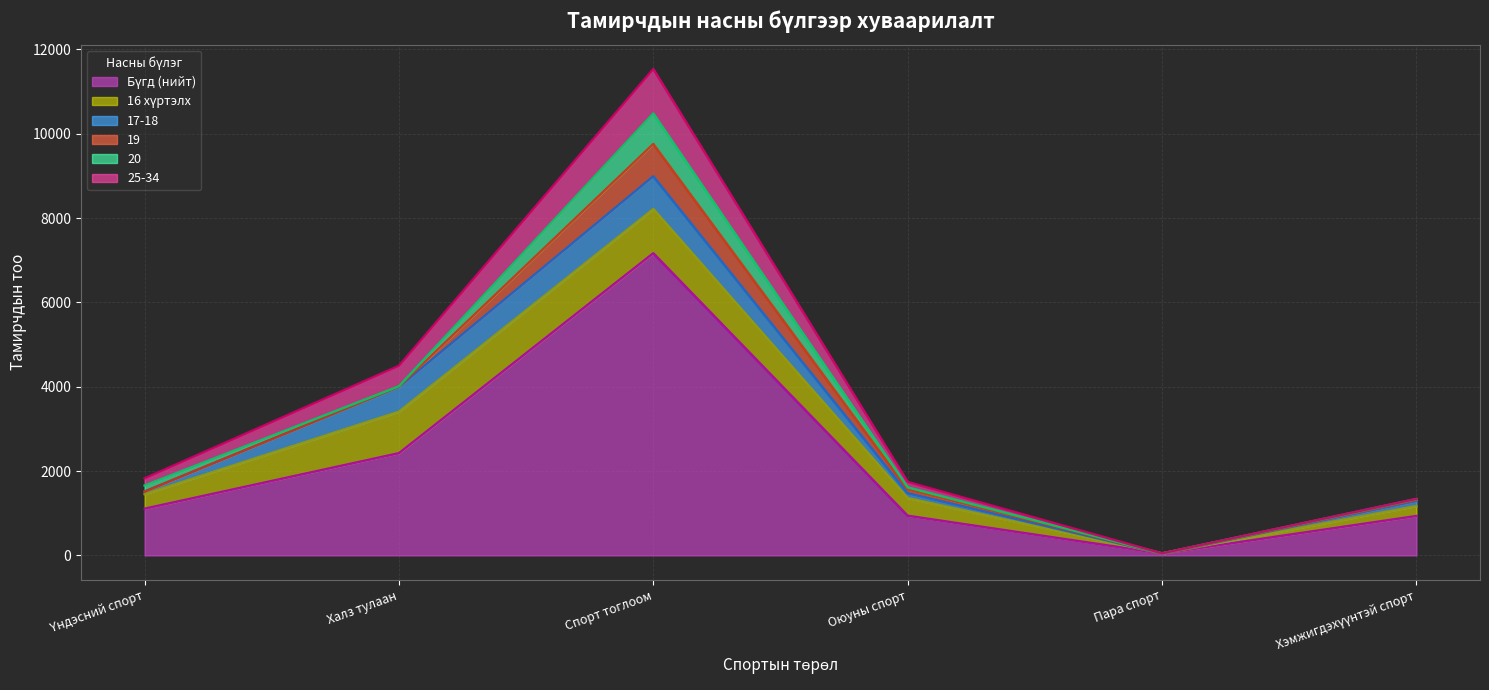

What is the label of the 3rd point from the left?

Спорт тоглоом